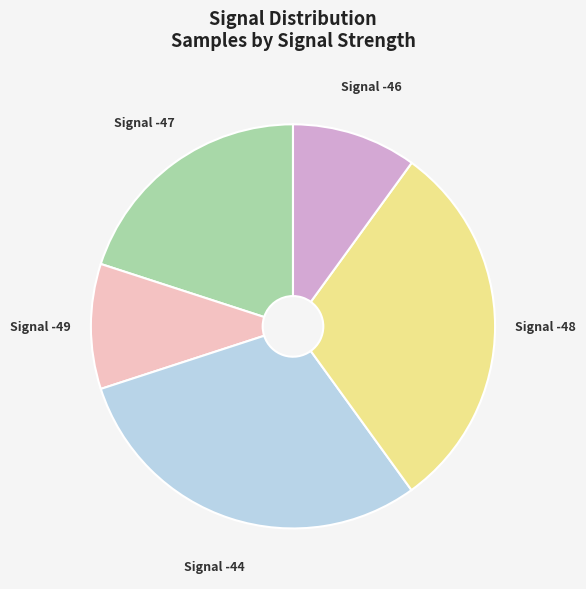

Which has a higher value, Signal -46 or Signal -44?

Signal -44